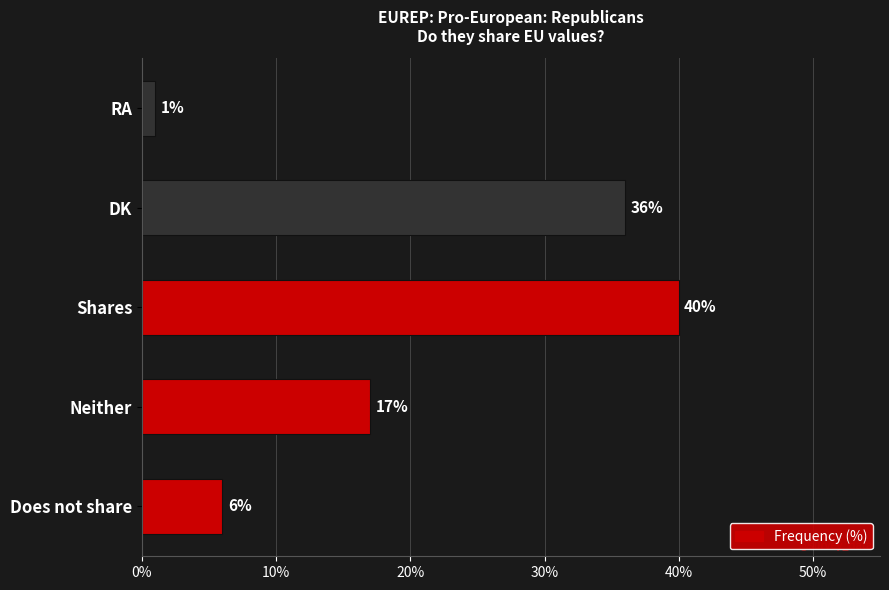

List the labels in order of value, smallest first.

RA, Does not share, Neither, DK, Shares